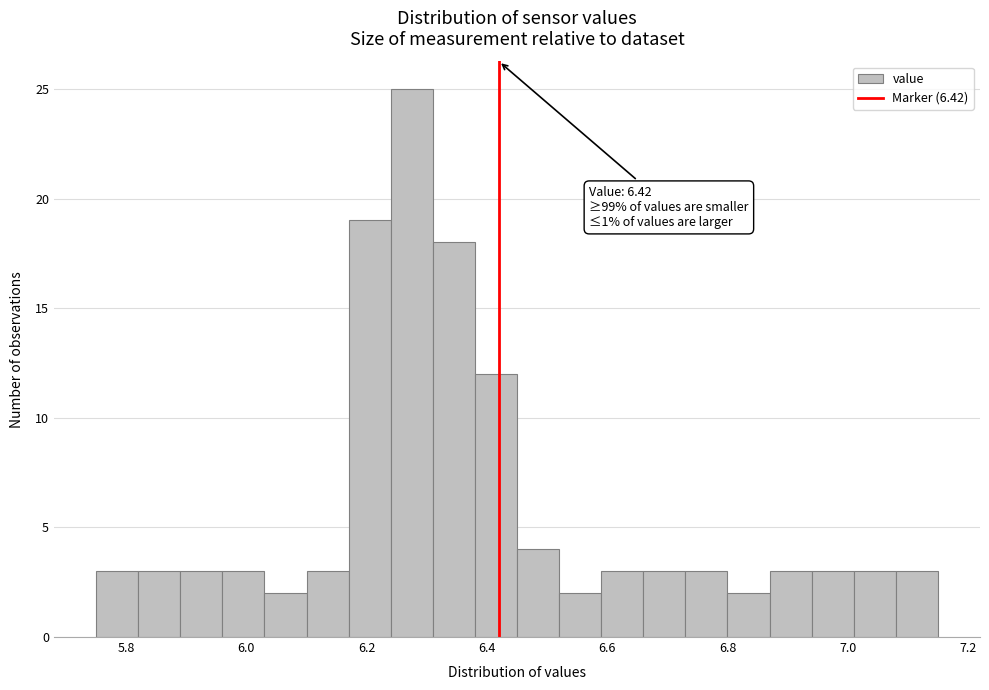

Read against the x-axis, roughly where is the centre of the tallest bar?

6.28